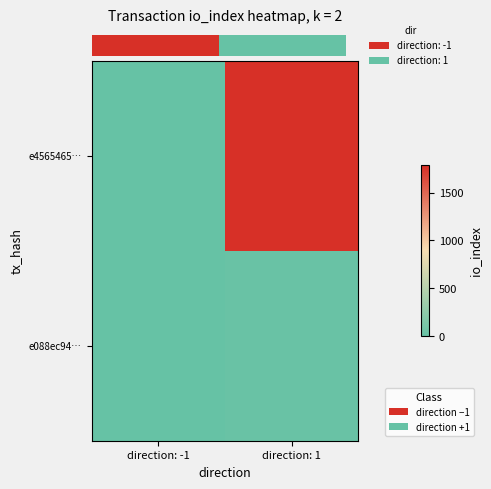

Which series has the largest range (max minus min)?

row_0